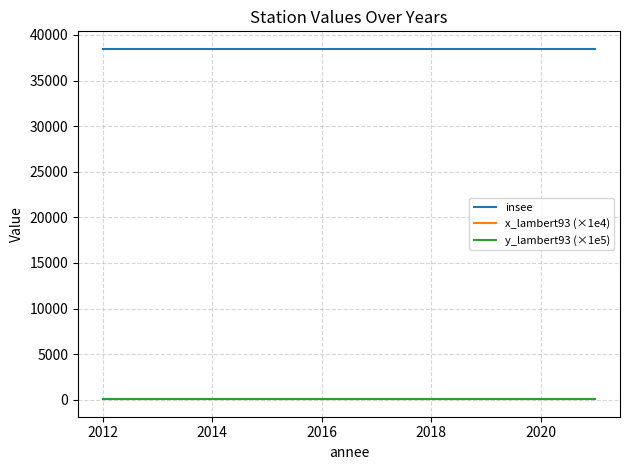

True or false: y_lambert93 (×1e5) and insee intersect in this chart.

False